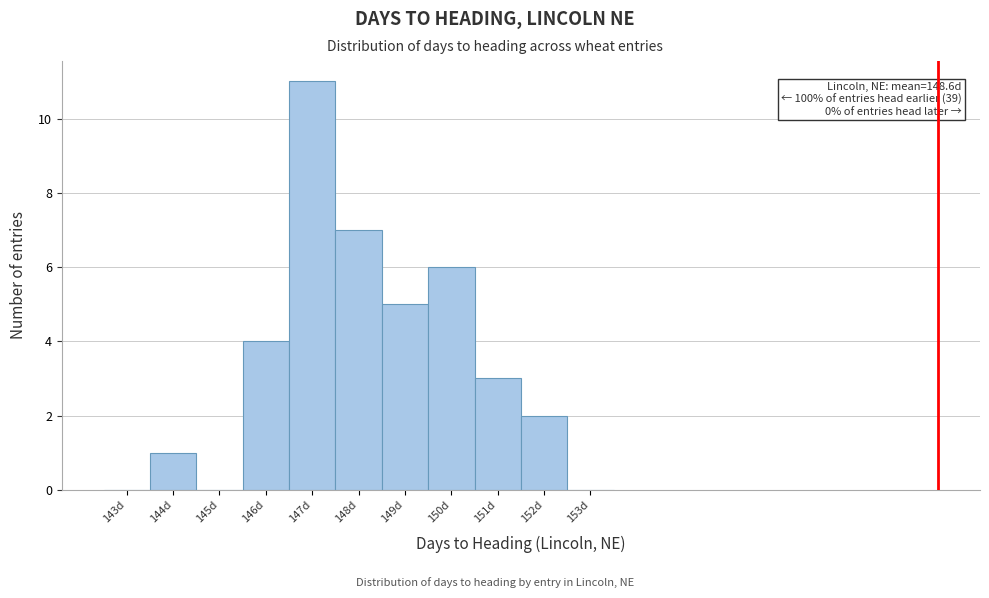

Reading left to right, extract all data points from this chart.

143d=0	144d=1	145d=0	146d=4	147d=11	148d=7	149d=5	150d=6	151d=3	152d=2	153d=0